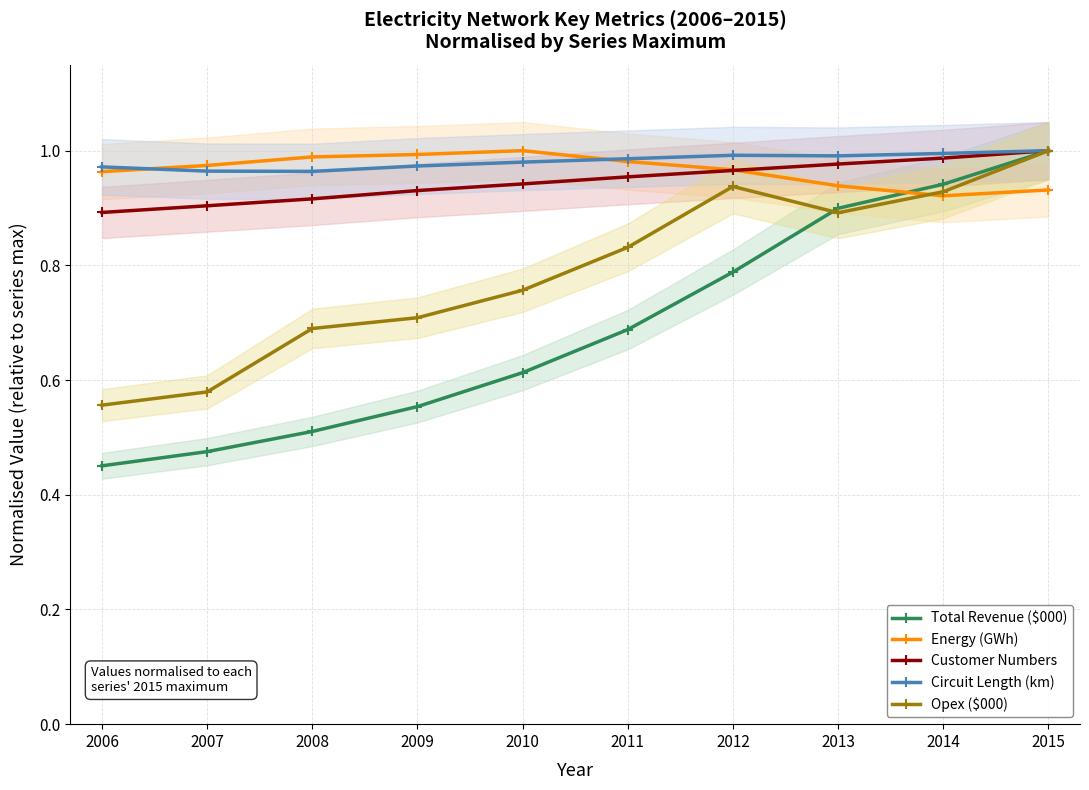

What is the lowest value of the Opex ($000) series?

0.6